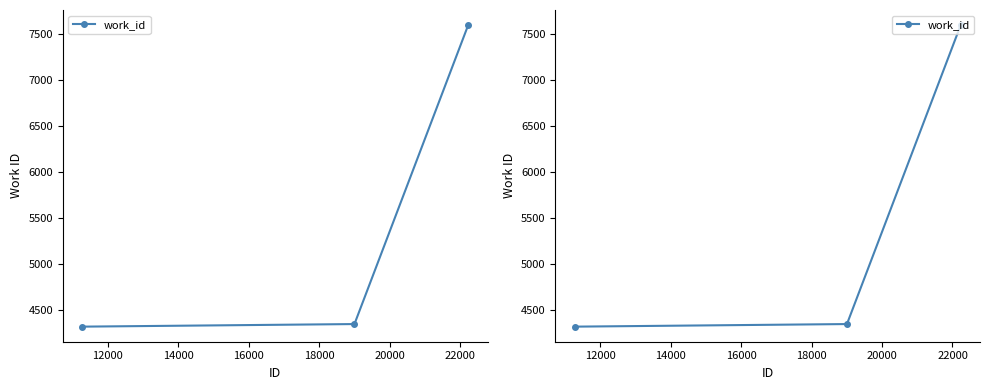

How many data points does each series have?

3